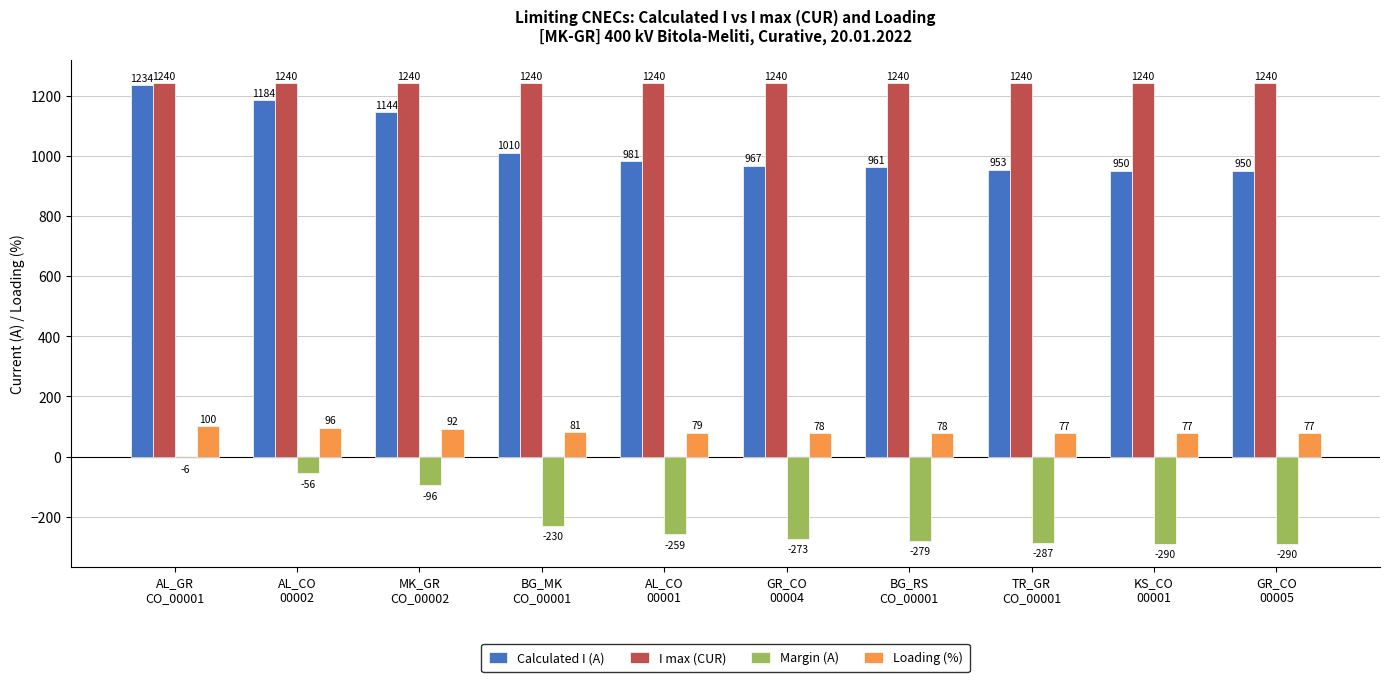

What is the sum of the Margin (A) values at GR_CO
00005 and GR_CO
00004?

-563